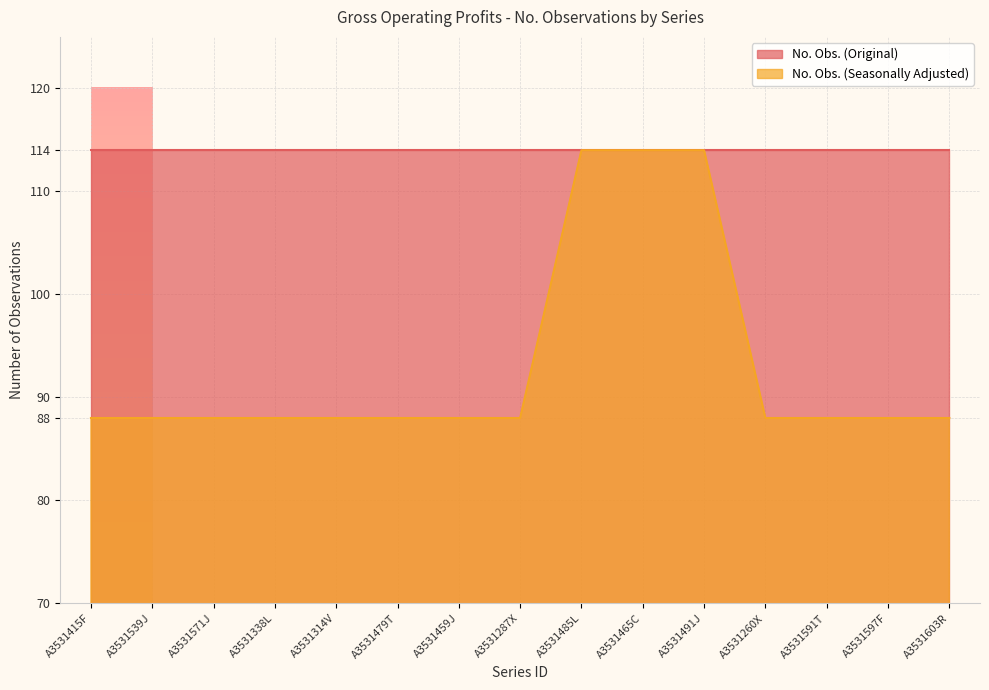

What position from the right is A3531491J?

5